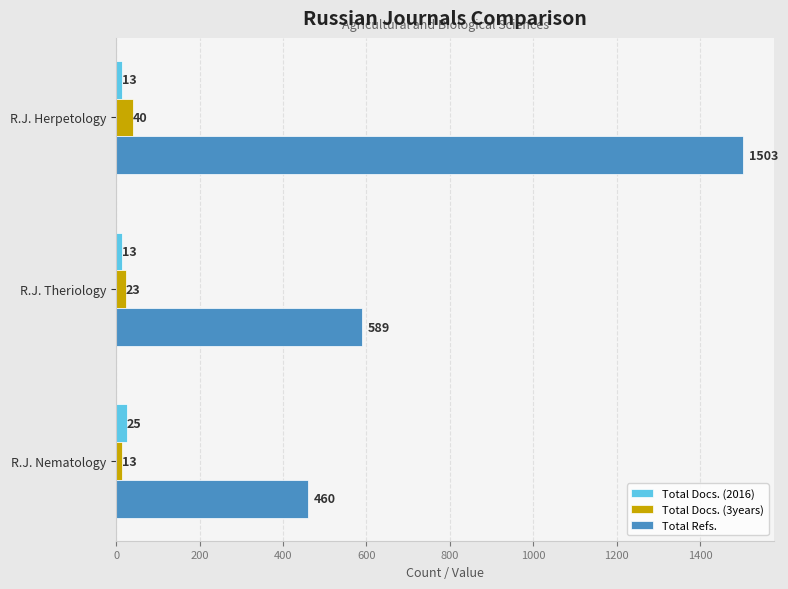

Which series has the largest total across all categories?

Total Refs.